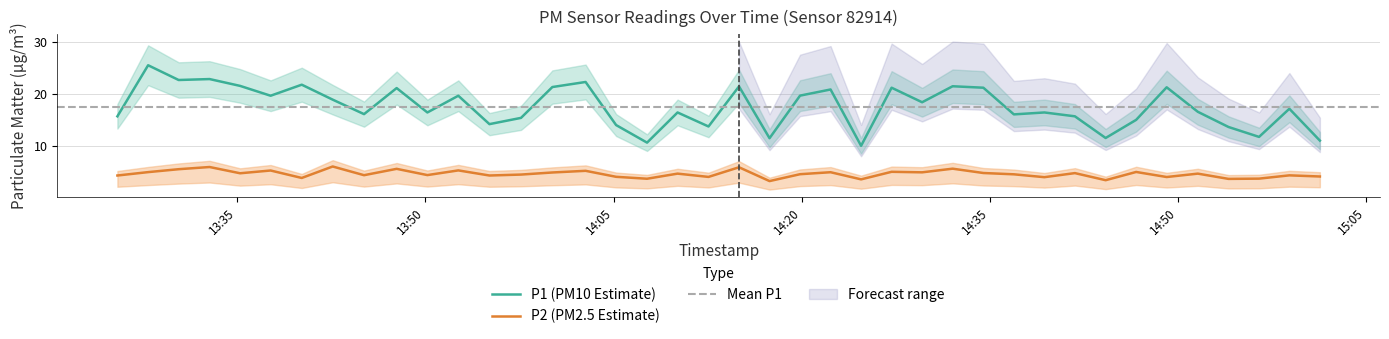

True or false: P2 and P1 cross at least once.

False